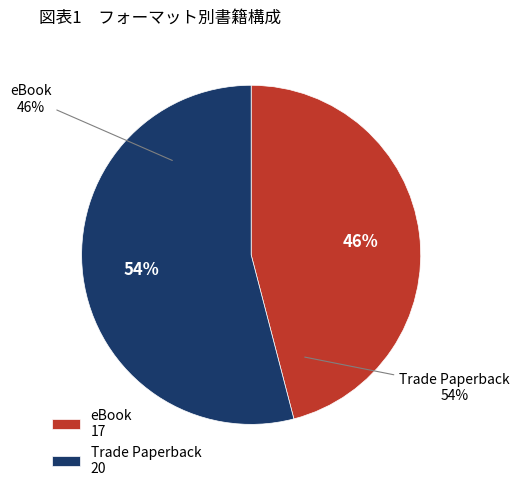

Combined, do eBook and Trade Paperback account for over 50%?

Yes